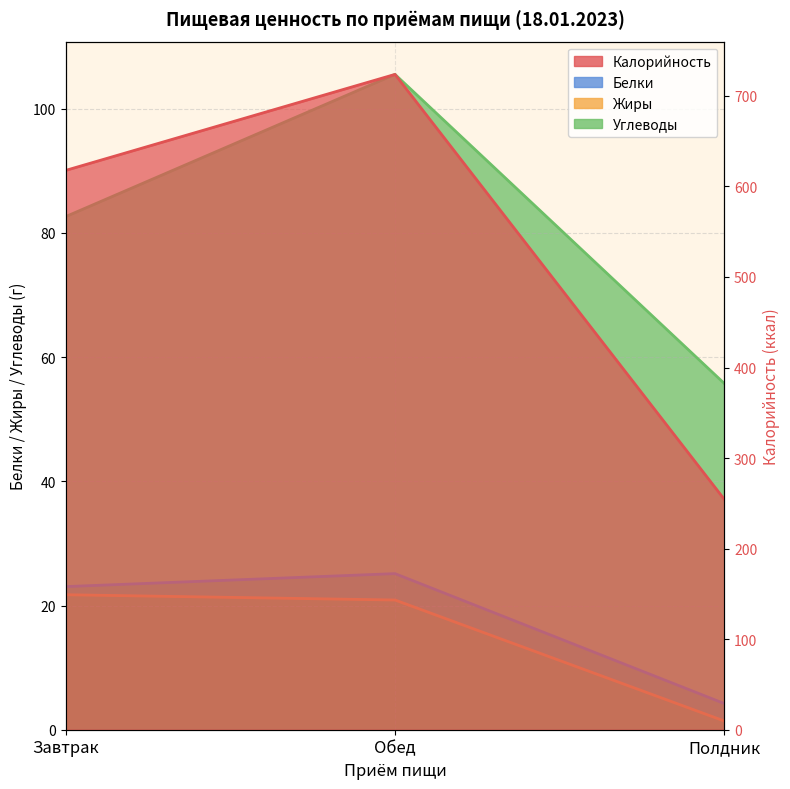

At which label is Калорийность closest to 489?

Завтрак